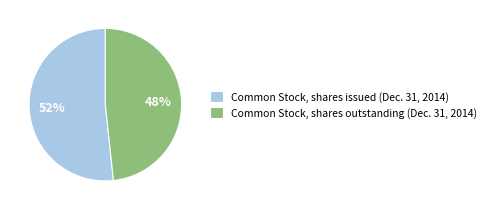

Which slice represents more than half of the pie?

Common Stock, shares issued (Dec. 31, 2014)